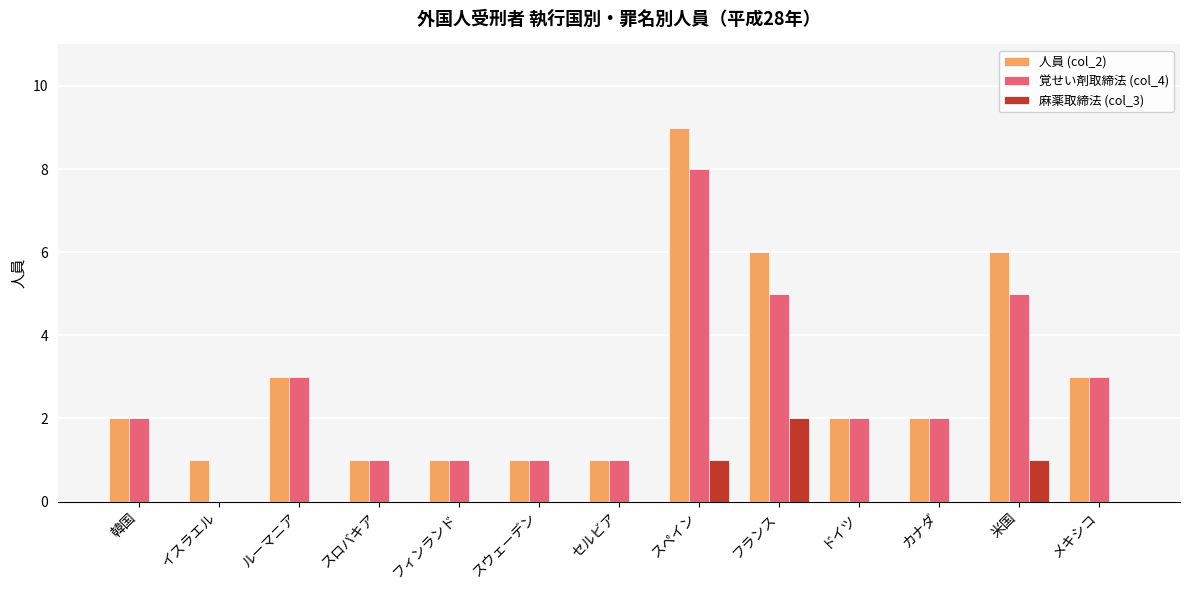

What is the difference between the 麻薬取締法 (col_3) values at カナダ and フランス?

2